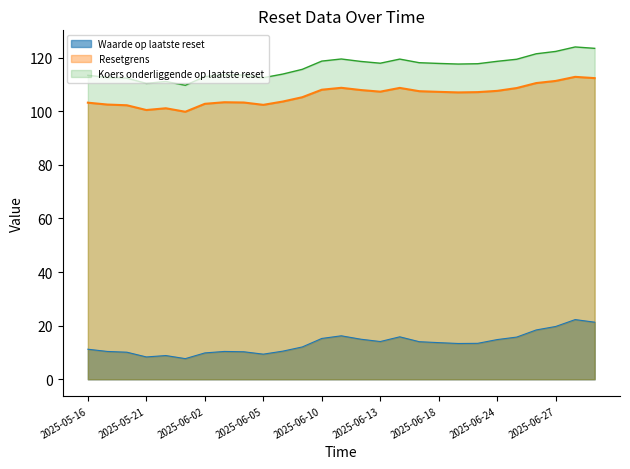

True or false: Waarde op laatste reset and Koers onderliggende op laatste reset intersect in this chart.

False